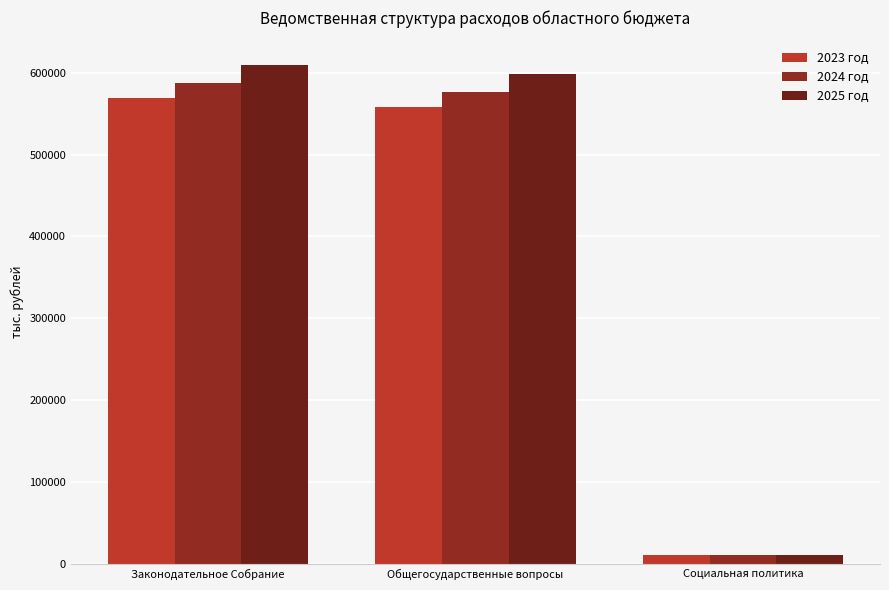

How many distinct data groups are displayed?

3